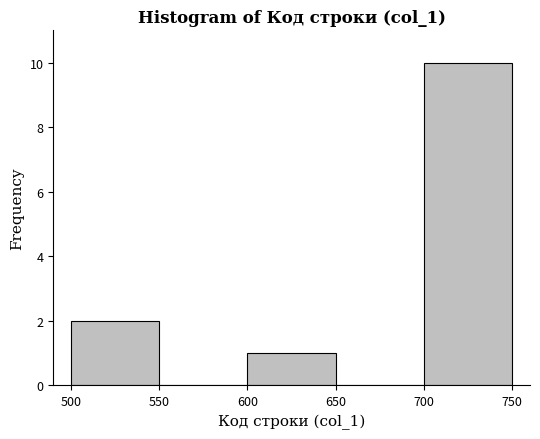

Reading left to right, transcribe this chart: for each bar, give the range it covers on the x-axis and its height. The values are not printed on the chart, so give them approximately, as read against the axis.

500 to 550: 2
550 to 600: 0
600 to 650: 1
650 to 700: 0
700 to 750: 10